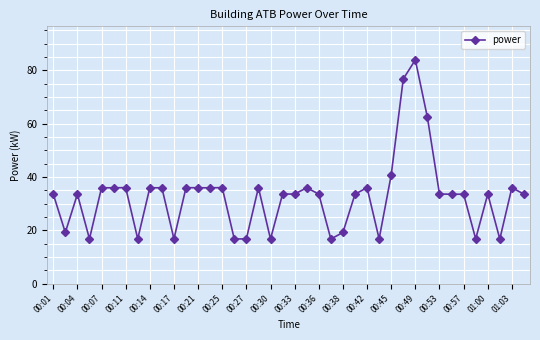

What is the minimum value shown in the chart?

16.8